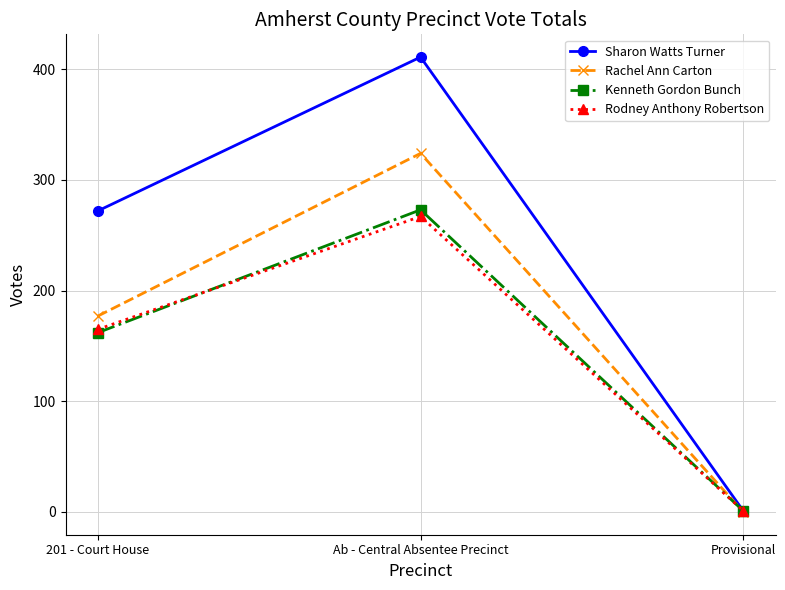

Rank the series by their maximum value, from highest to lowest.

Sharon Watts Turner, Rachel Ann Carton, Kenneth Gordon Bunch, Rodney Anthony Robertson